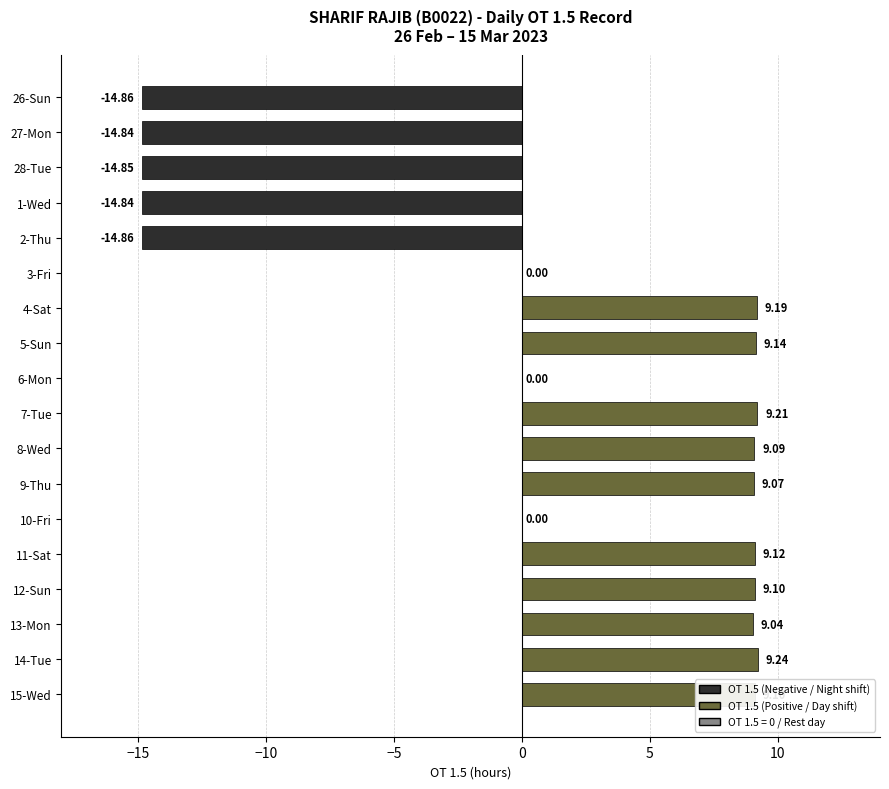

What is the sum of all values?

17.1